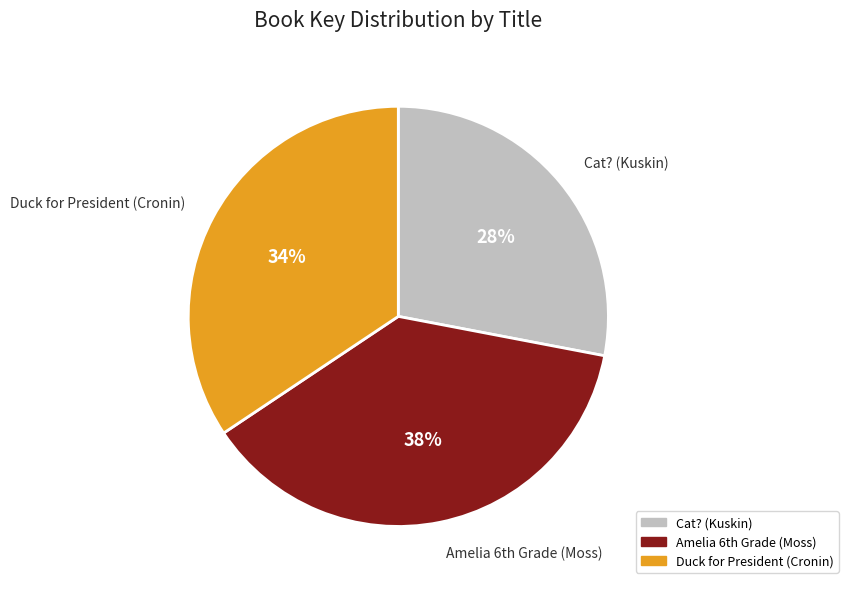

What percentage is the Cat? (Kuskin) slice, to the nearest percent?

28%